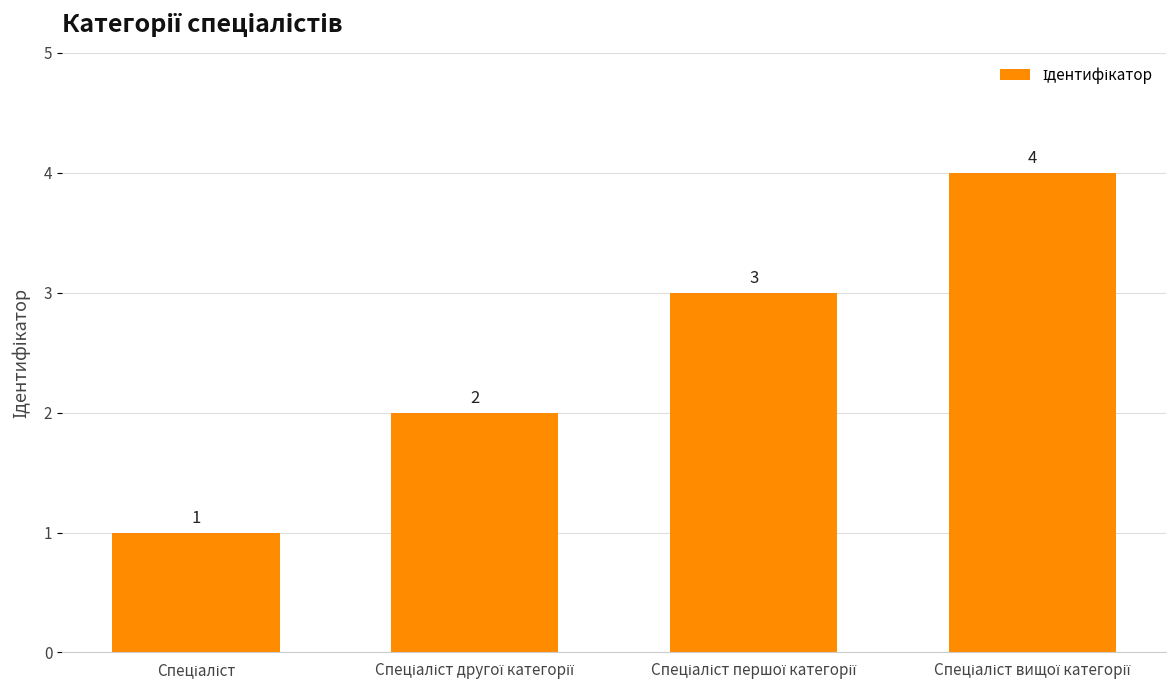

What is the sum of all values?

10